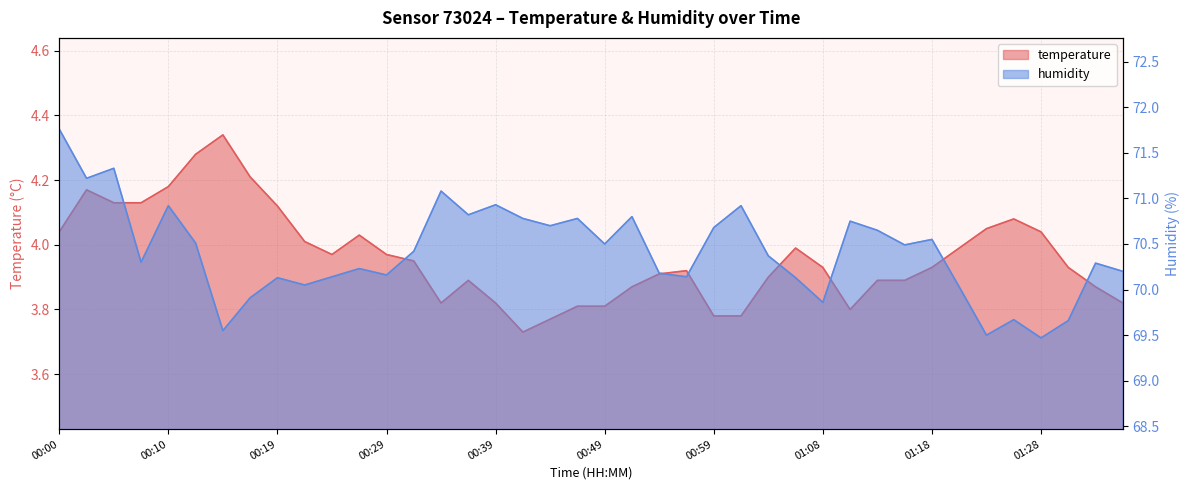

Reading right to left, what are all the values shown in this chart?

temperature: 01:36=3.8	01:33=3.9	01:31=3.9	01:28=4.0	01:26=4.1	01:23=4.0	01:21=4.0	01:18=3.9	01:16=3.9	01:13=3.9	01:11=3.8	01:08=3.9	01:06=4.0	01:03=3.9	01:01=3.8	00:59=3.8	00:56=3.9	00:54=3.9	00:51=3.9	00:49=3.8	00:46=3.8	00:44=3.8	00:41=3.7	00:39=3.8	00:37=3.9	00:34=3.8	00:32=4.0	00:29=4.0	00:27=4.0	00:24=4.0	00:22=4.0	00:19=4.1	00:17=4.2	00:15=4.3	00:12=4.3	00:10=4.2	00:07=4.1	00:05=4.1	00:02=4.2	00:00=4.0
humidity: 01:36=70.2	01:33=70.3	01:31=69.7	01:28=69.5	01:26=69.7	01:23=69.5	01:21=70.0	01:18=70.5	01:16=70.5	01:13=70.7	01:11=70.8	01:08=69.9	01:06=70.1	01:03=70.4	01:01=70.9	00:59=70.7	00:56=70.1	00:54=70.2	00:51=70.8	00:49=70.5	00:46=70.8	00:44=70.7	00:41=70.8	00:39=70.9	00:37=70.8	00:34=71.1	00:32=70.4	00:29=70.2	00:27=70.2	00:24=70.1	00:22=70.0	00:19=70.1	00:17=69.9	00:15=69.5	00:12=70.5	00:10=70.9	00:07=70.3	00:05=71.3	00:02=71.2	00:00=71.8